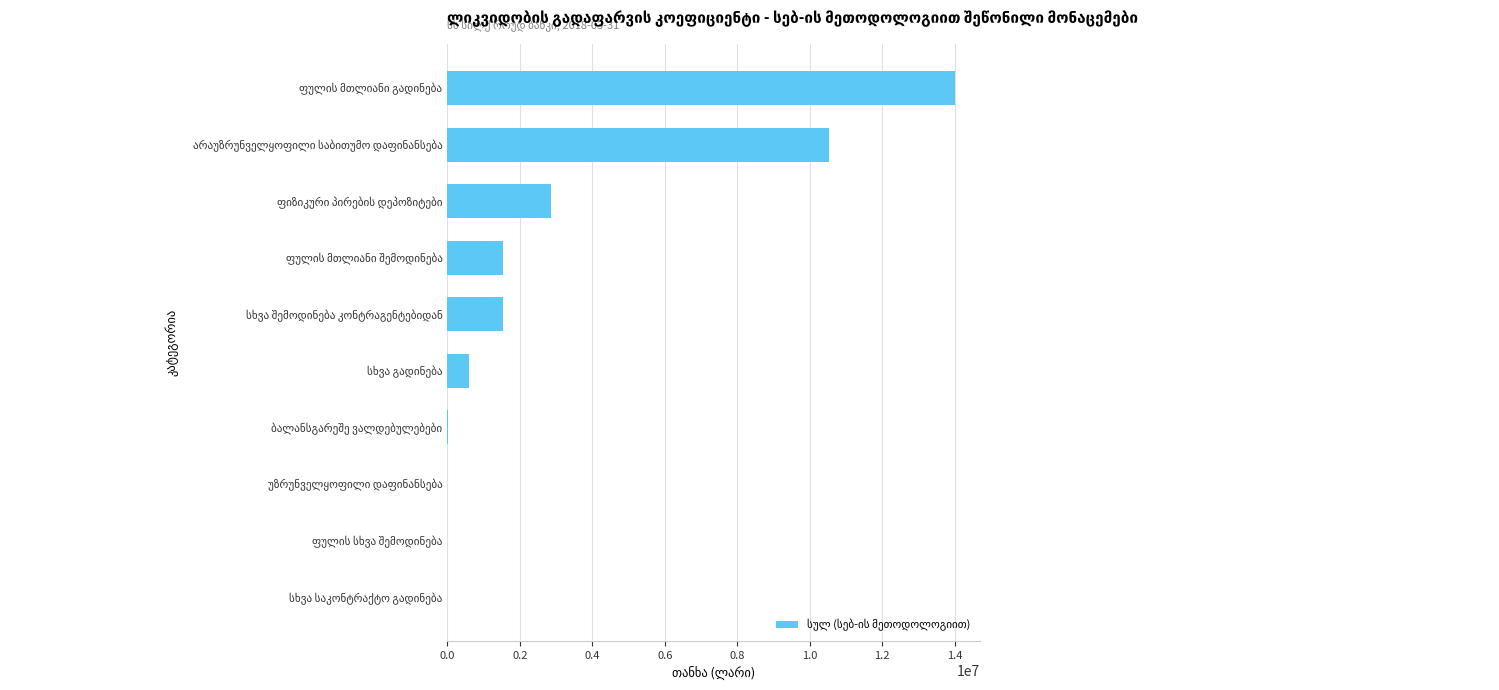

What is the sum of all values?

31066271.1